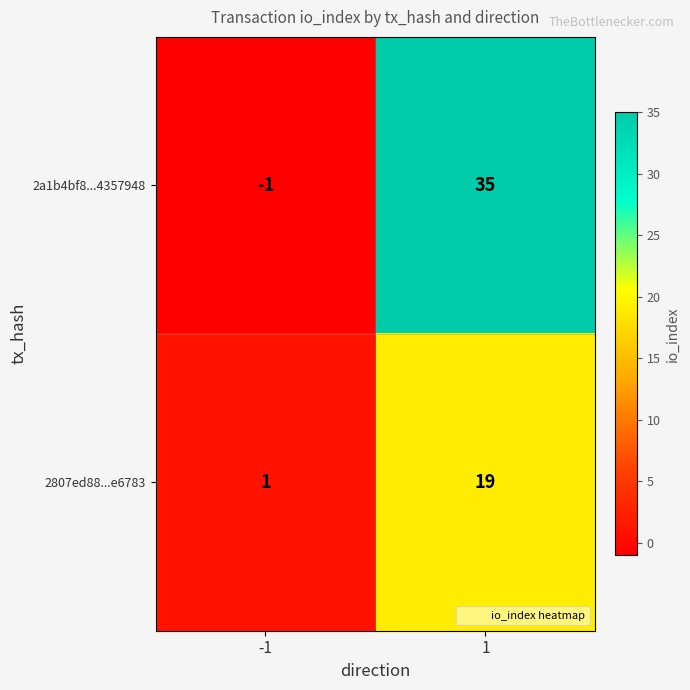

What is the spread (max minus min) of values at 1?

16